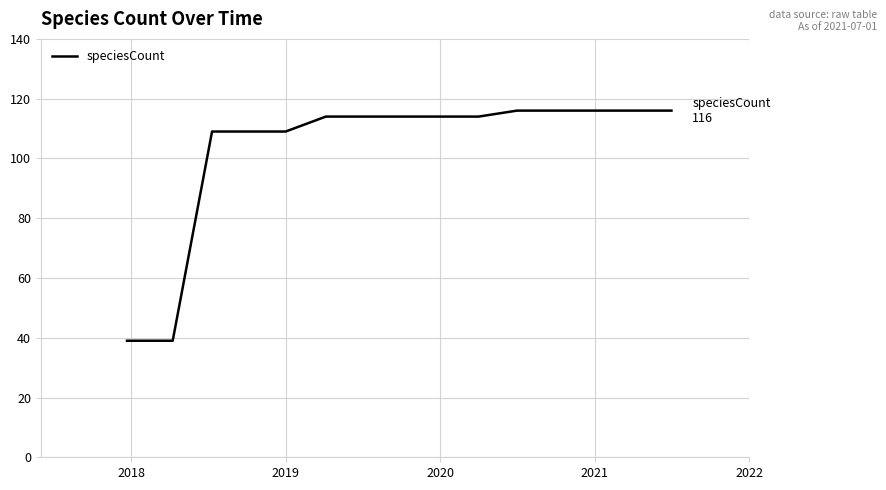

What is the maximum value shown in the chart?

116